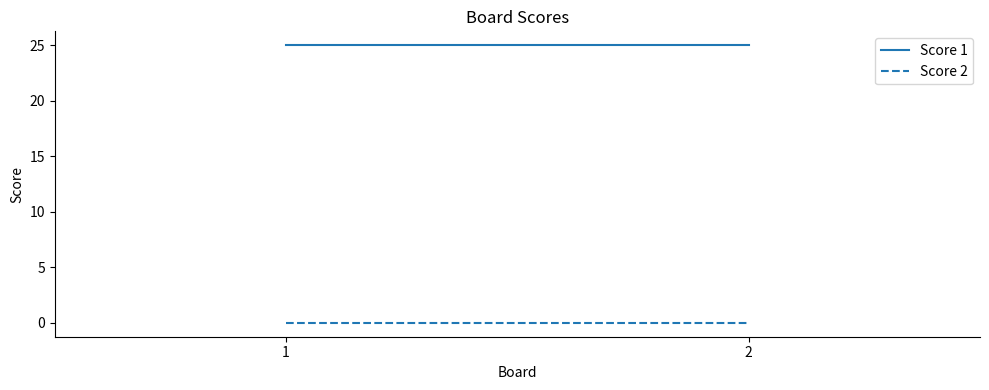

What is the spread (max minus min) of values at 2?

25